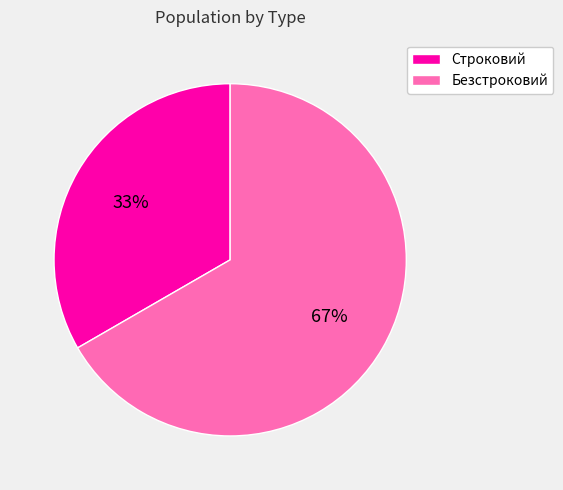

What is the majority slice?

Безстроковий